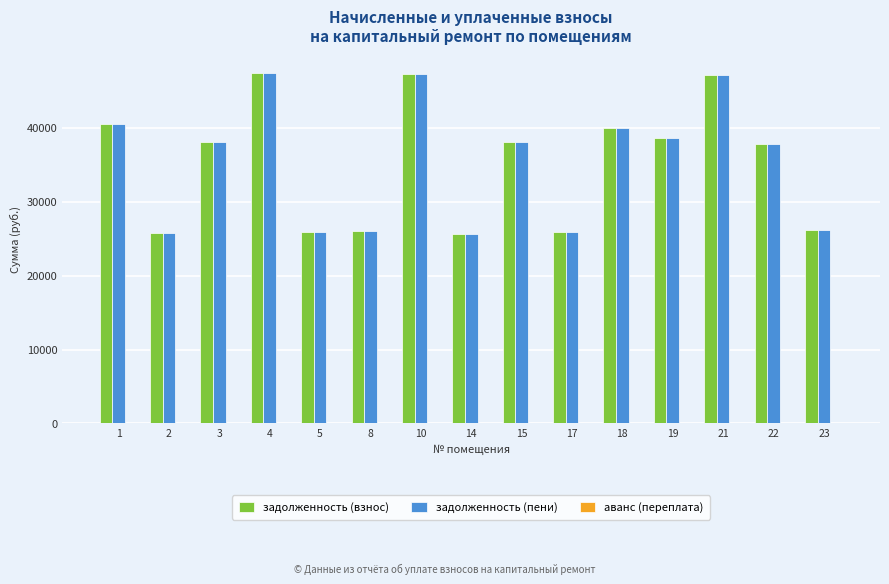

What is the difference between the задолженность (пени) values at 5 and 22?

11990.5